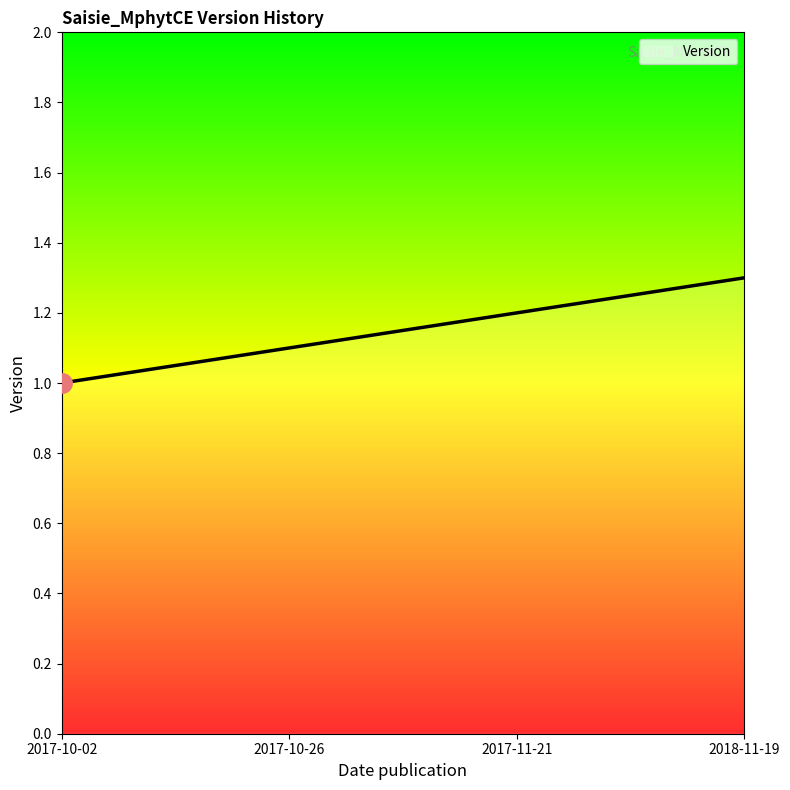

Between 2017-11-21 and 2017-10-02, which is larger?

2017-11-21